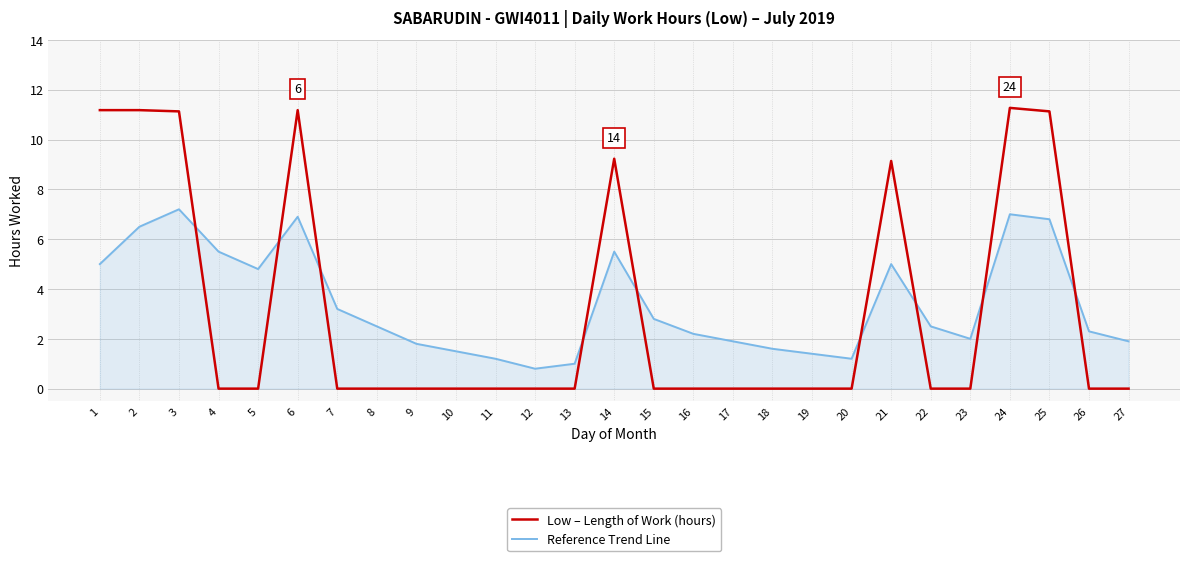

What is the minimum value for Reference Trend Line?

0.8